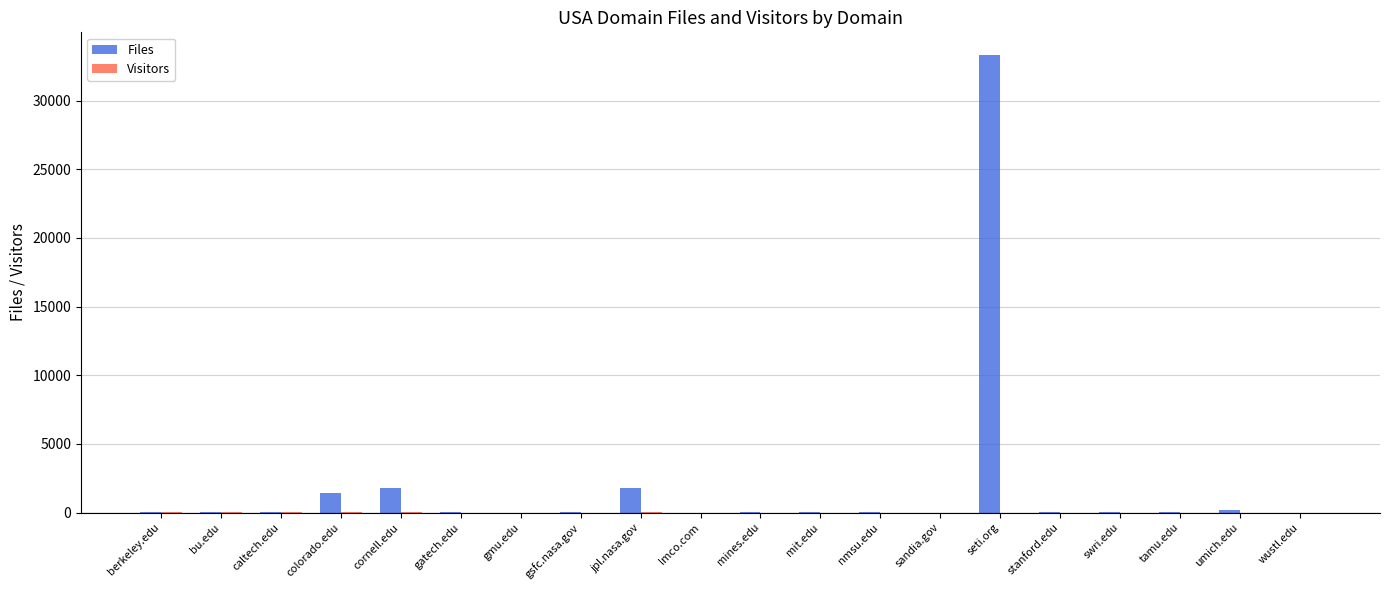

What is the sum of all Files values?

38719